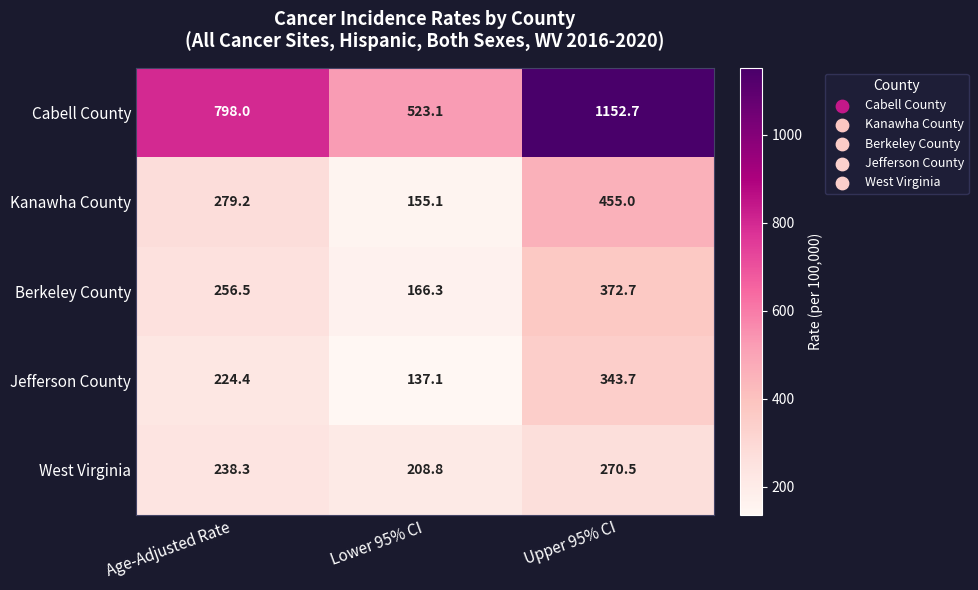

Which series changed the most between Lower 95% CI and Upper 95% CI?

Cabell County